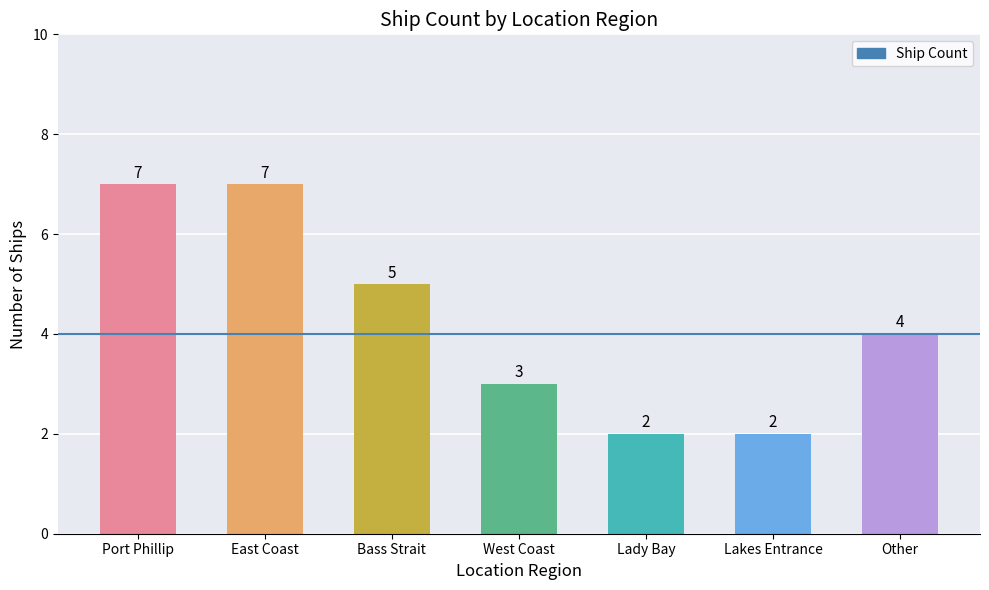

How many values are below 4?

3